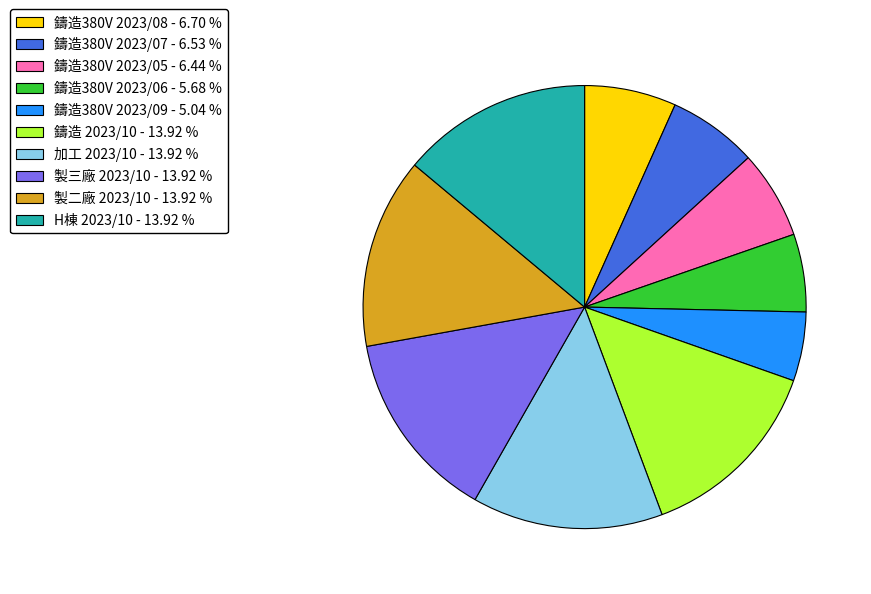

What is the smallest slice in the pie chart?

鑄造380V 2023/09 - 5.04 %